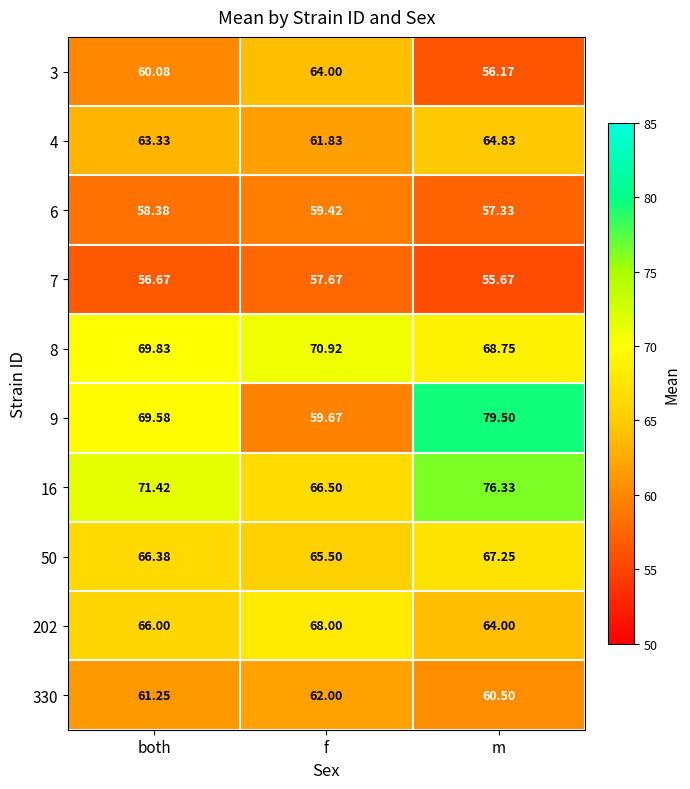

Is the value of 202 at m greater than the value of 9 at both?

No